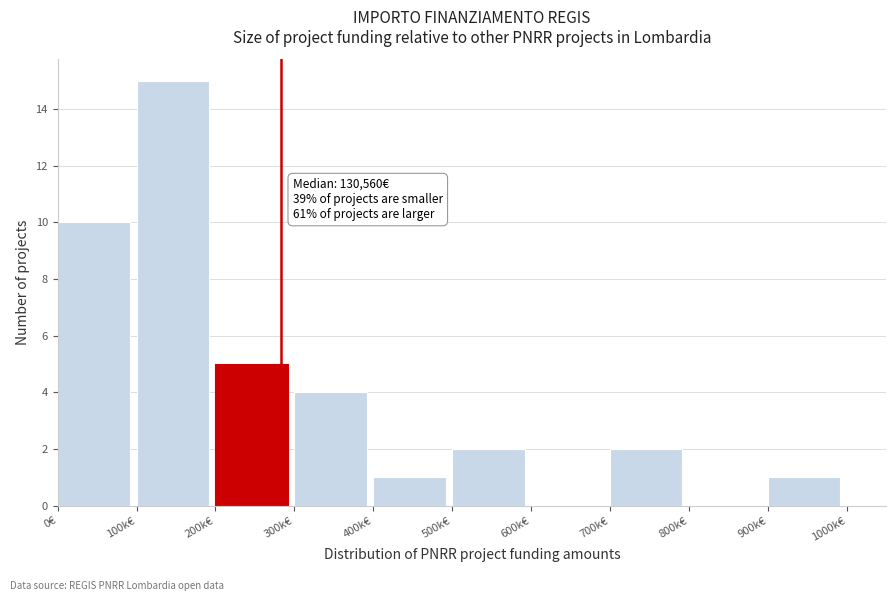

Reading left to right, extract all data points from this chart.

0€=10	100k€=15	200k€=5	300k€=4	400k€=1	500k€=2	600k€=0	700k€=2	800k€=0	900k€=1